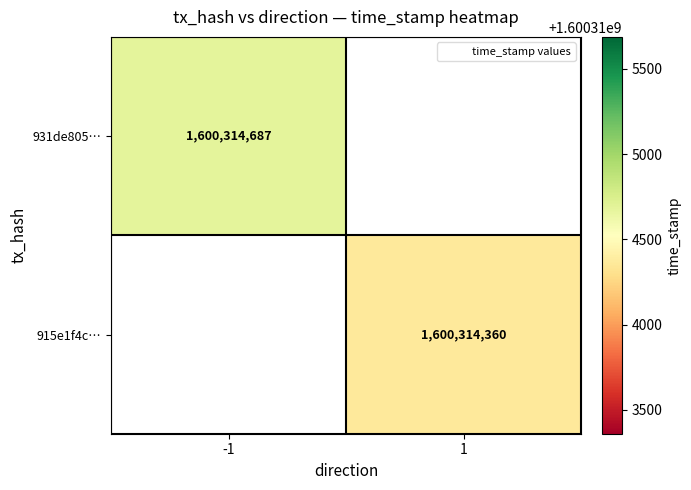

How many data points does each series have?

2